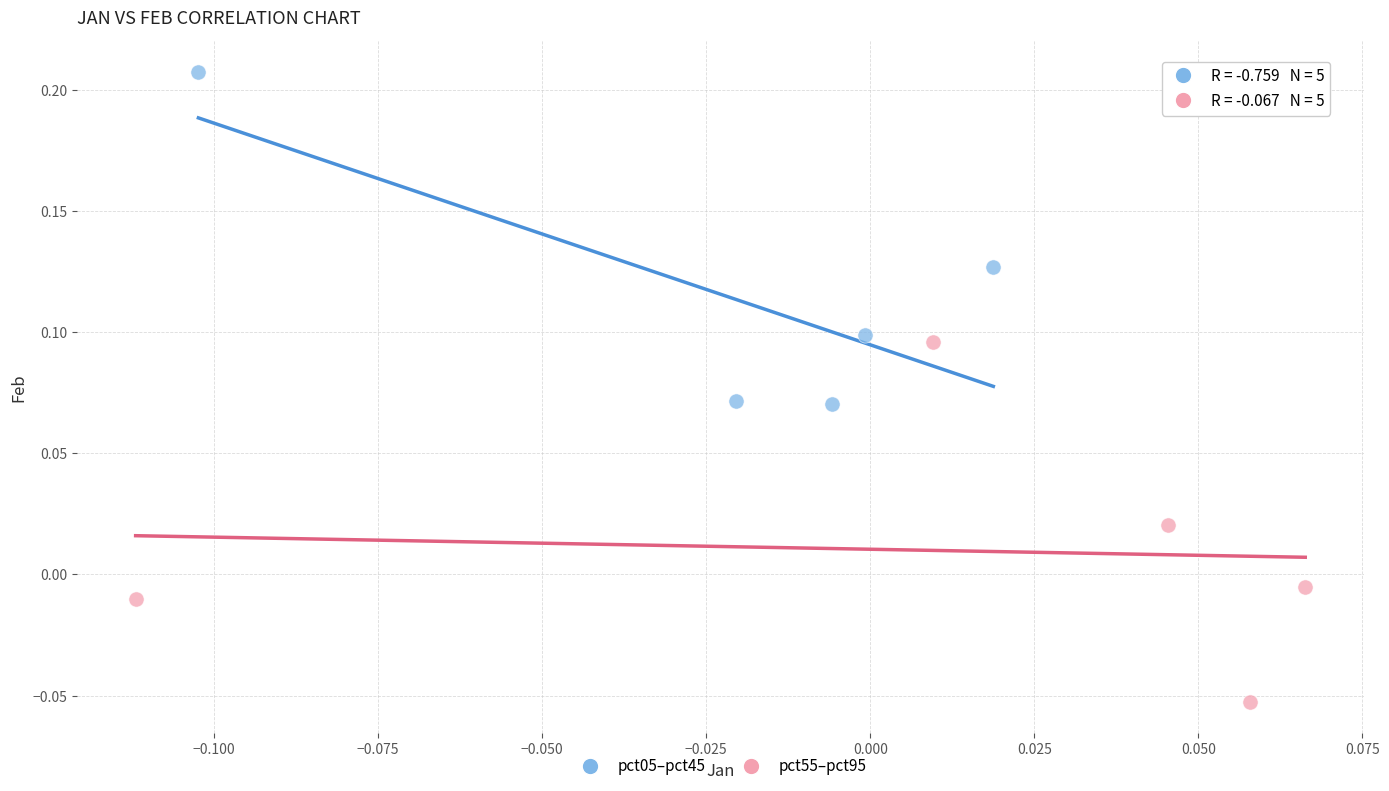

Which series contains the lowest Y value?

pct55–pct95